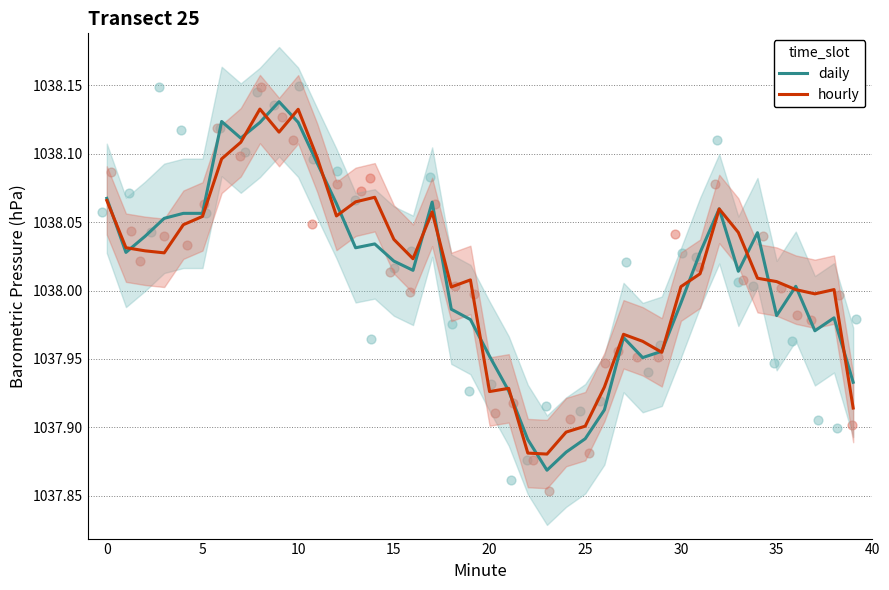

Which series contains the highest Y value?

daily